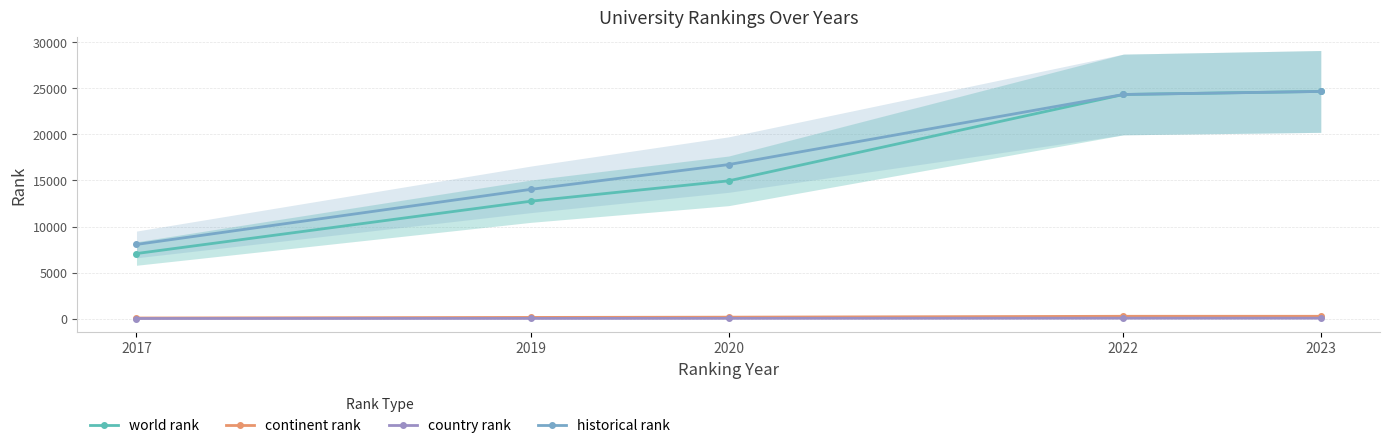

What is the average value of the historical rank series?

17560.6